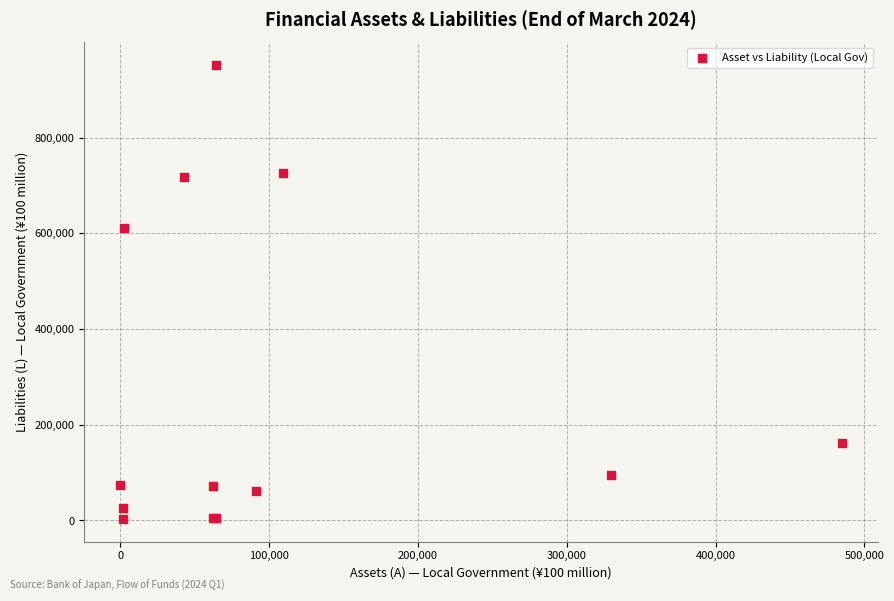

What Y value in the scatter plot is closest to 477341?

611547